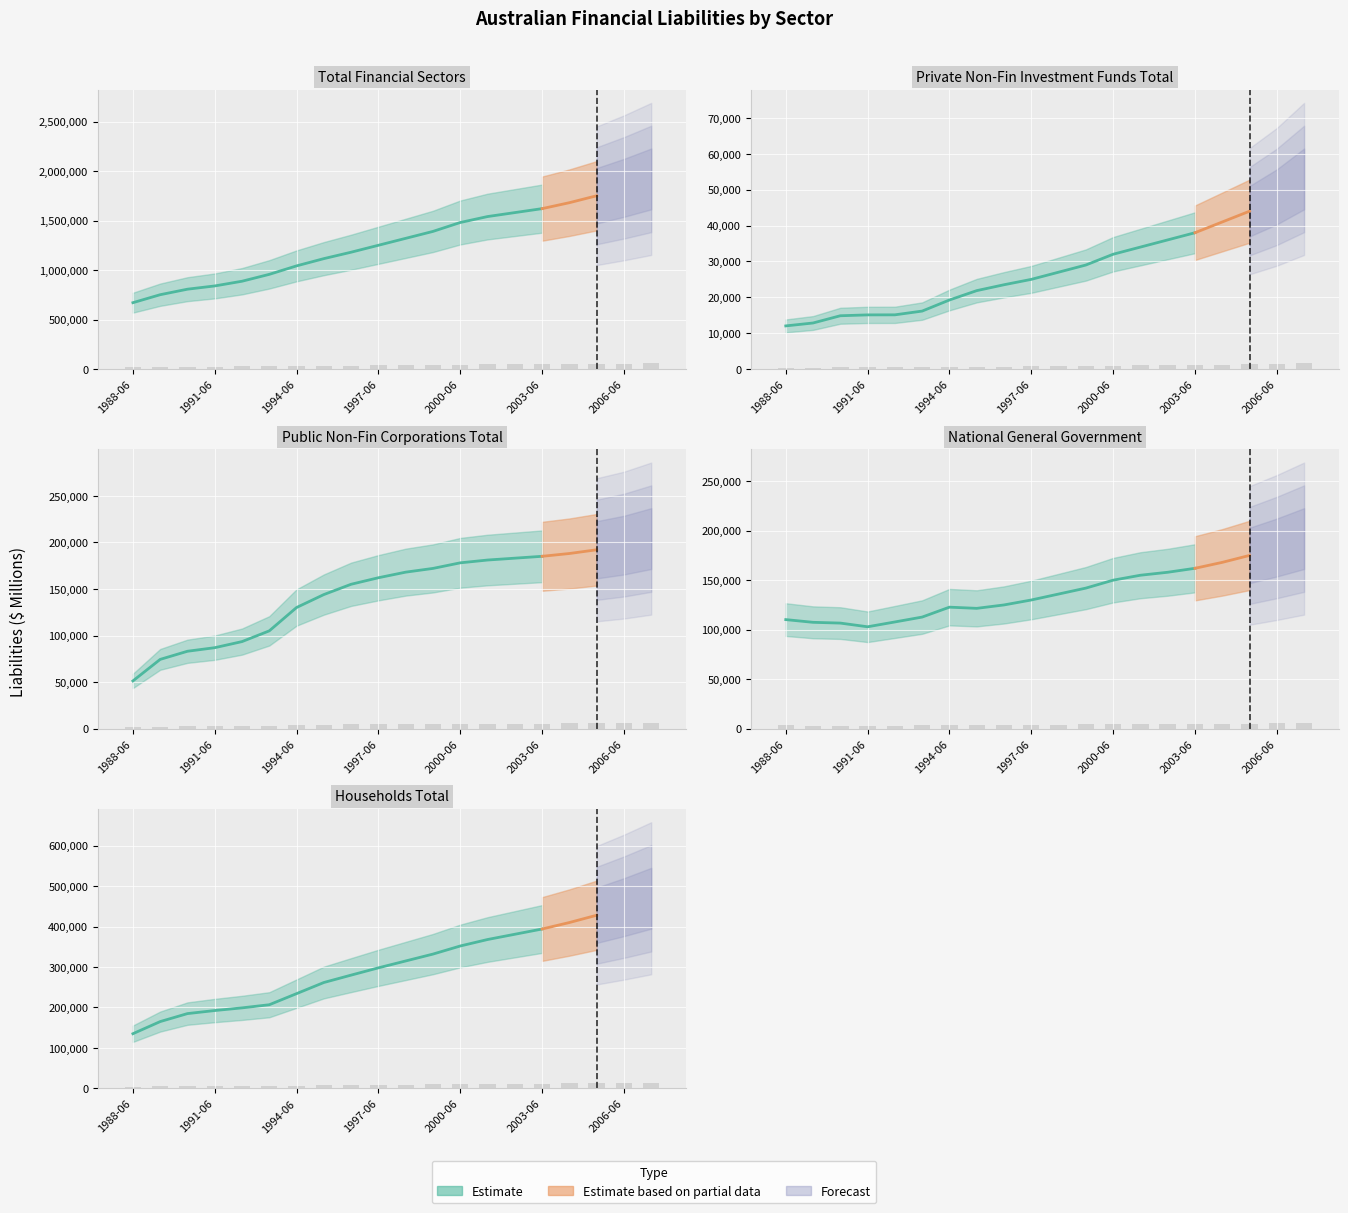

How many bars are there in each group?

5